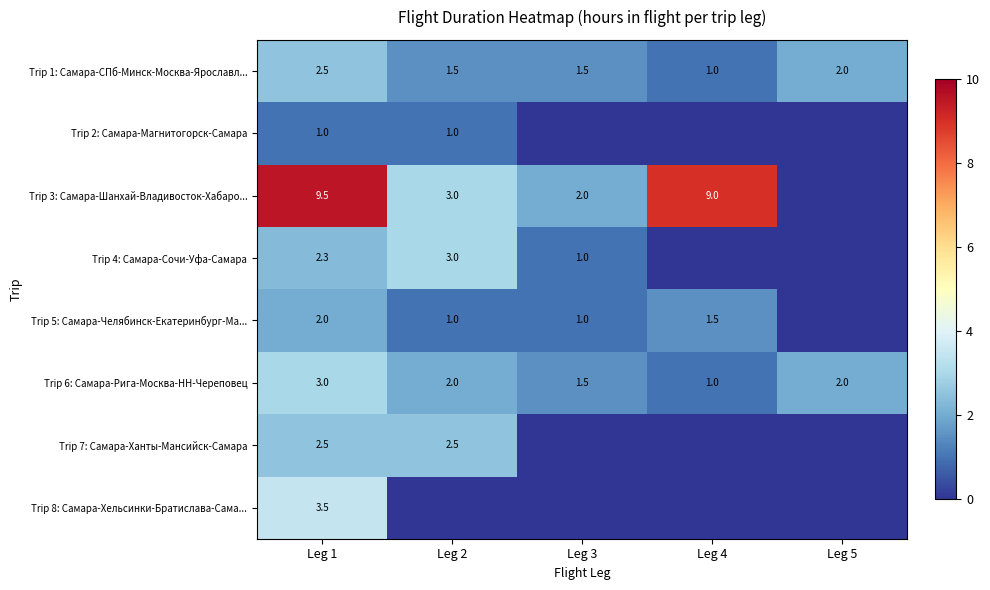

What is the sum of the Trip 5: Самара-Челябинск-Екатеринбург-Ма... values at Leg 1 and Leg 3?

3.0